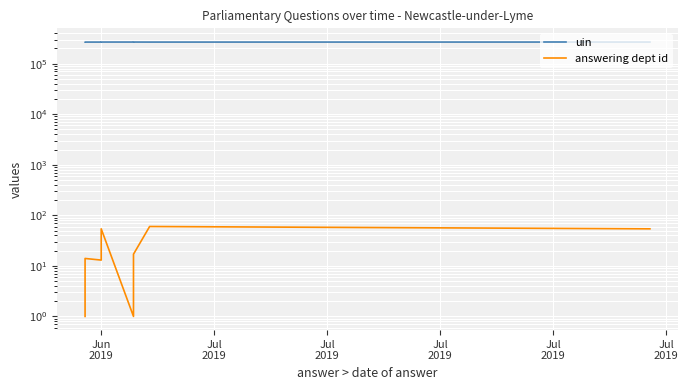

What is the difference between the maximum and minimum values in the uin series?

454